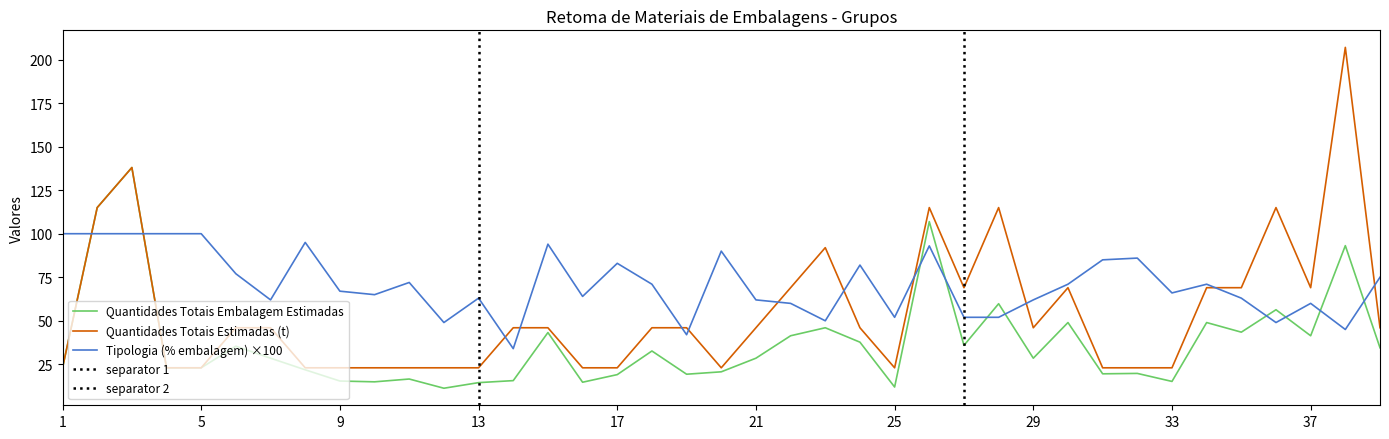

In Quantidades Totais Embalagem Estimadas, how many points are lower than both neighbors (excluding endpoints)?

11